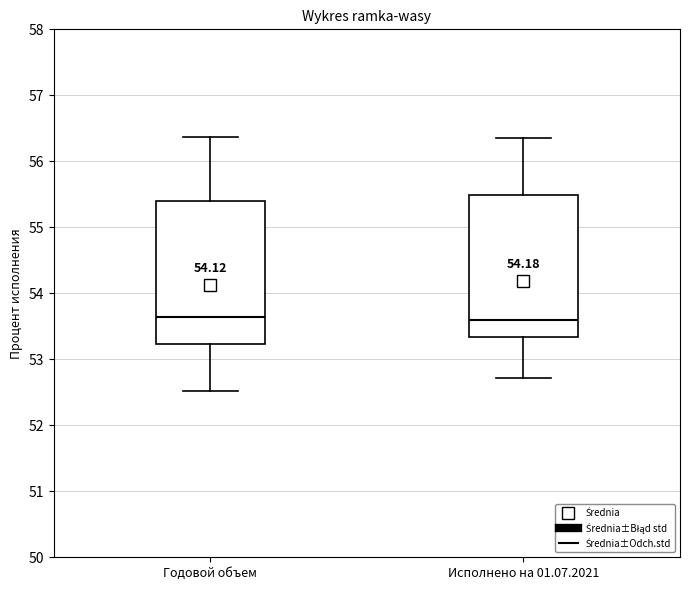

Reading left to right, transcribe this box plot: for each box, give where its median line is, the range the box spans, and where its two whiskers end, as read against the y-axis. The values are not printed on the chart, so give them approximately, as read against the axis.

Годовой объем: median 53.6, box 53.2 to 55.4, whiskers 52.5 to 56.4
Исполнено на 01.07.2021: median 53.6, box 53.3 to 55.5, whiskers 52.7 to 56.4